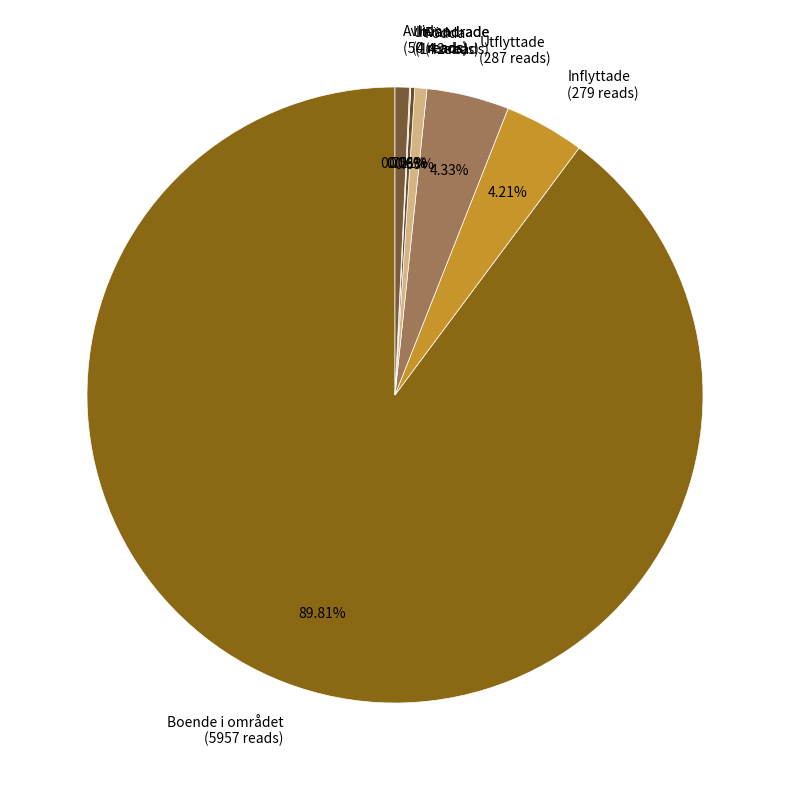

Between Boende i området (5957 reads) and Utflyttade (287 reads), which is larger?

Boende i området (5957 reads)